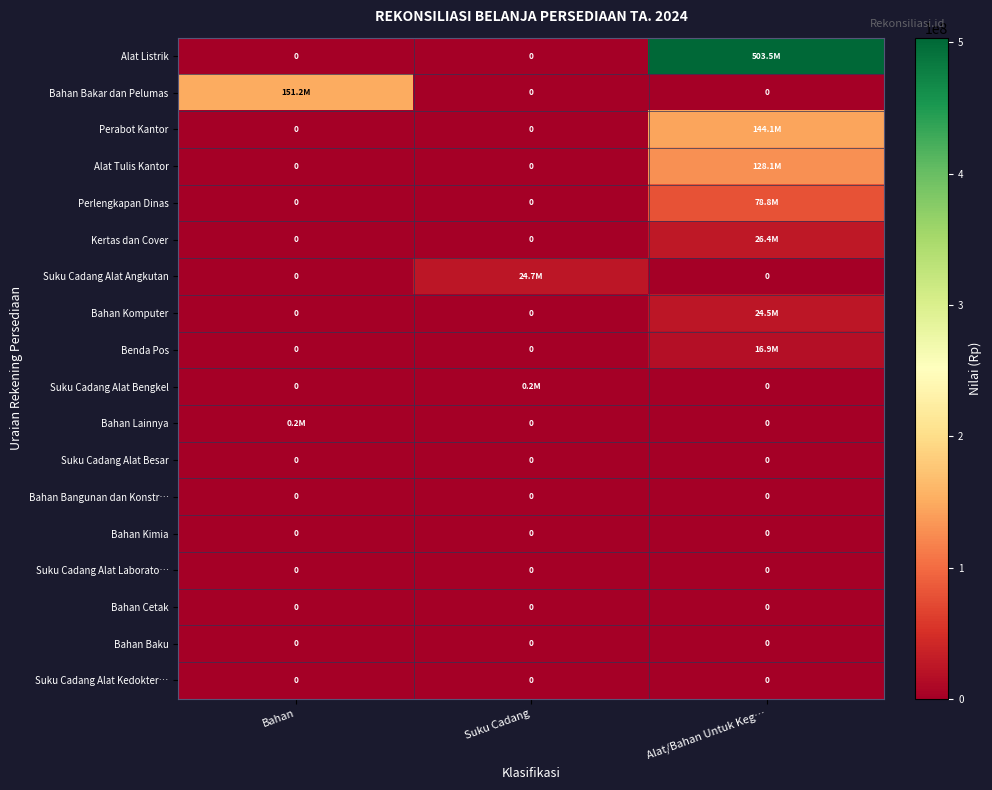

Is the value of row_1 at Alat/Bahan Untuk Keg… greater than the value of row_3 at Suku Cadang?

No